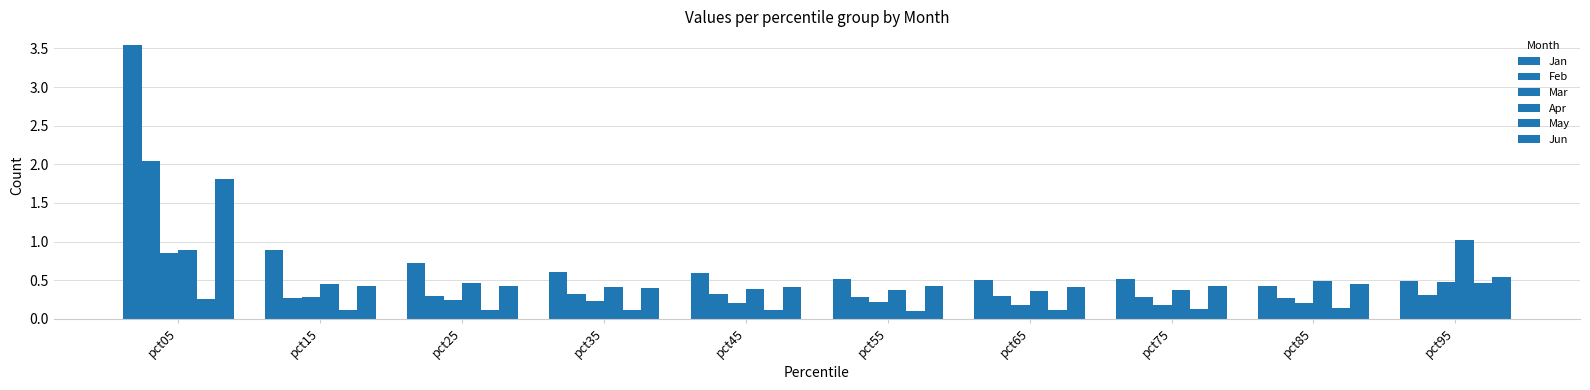

The Mar series shows 0.2 at pct75. True or false?

True